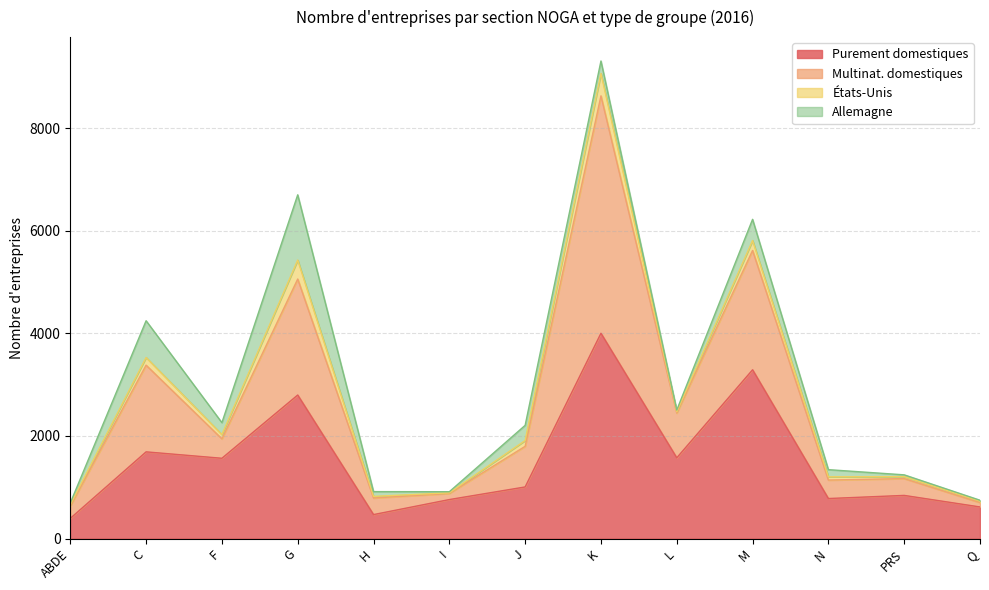

At which category is the sum across all series the highest?

K